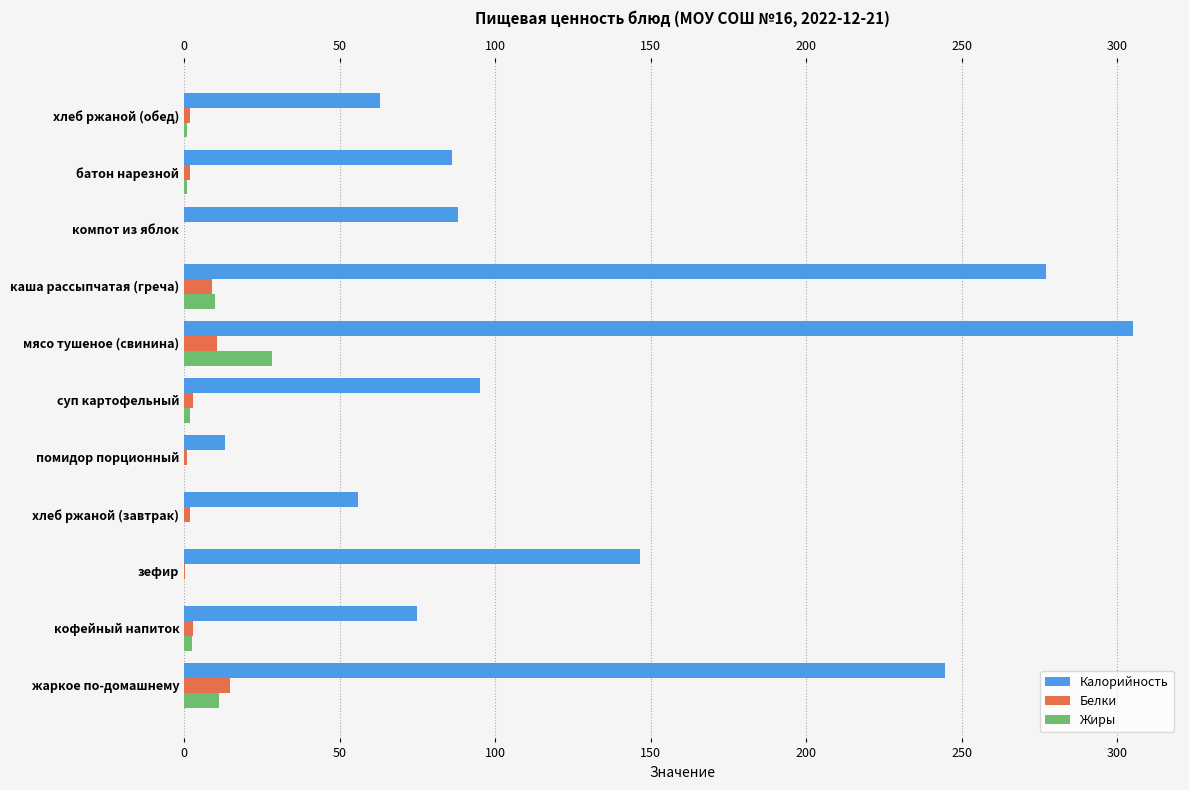

What position from the left is 10?

11